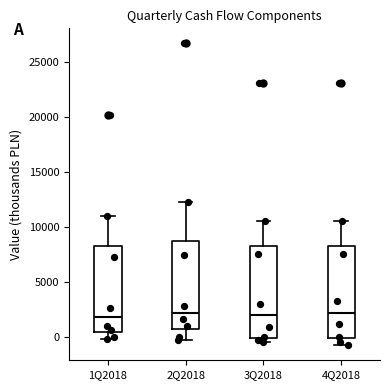

Reading left to right, read every box against the y-axis: the position of its median line, the range the box covers, and the ends of its whiskers. The values are not printed on the chart, so give them approximately, as read against the axis.

1Q2018: median 2000, box 500 to 8500, whiskers 0 to 11000
2Q2018: median 2000, box 500 to 8500, whiskers -500 to 12500
3Q2018: median 2000, box 0 to 8500, whiskers -500 to 10500
4Q2018: median 2000, box 0 to 8500, whiskers -500 to 10500